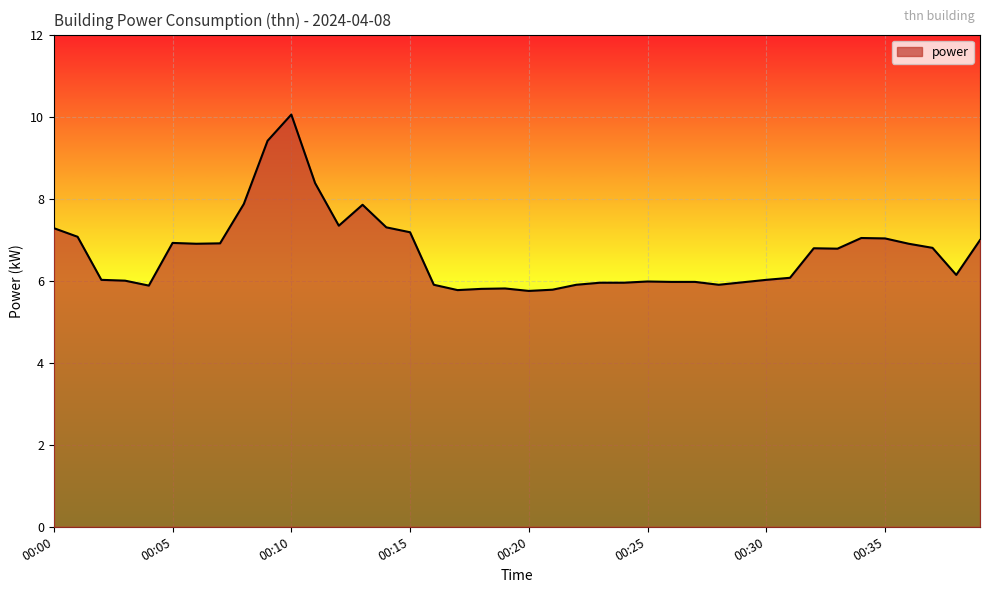

What is the difference between the maximum and minimum values?

4.3